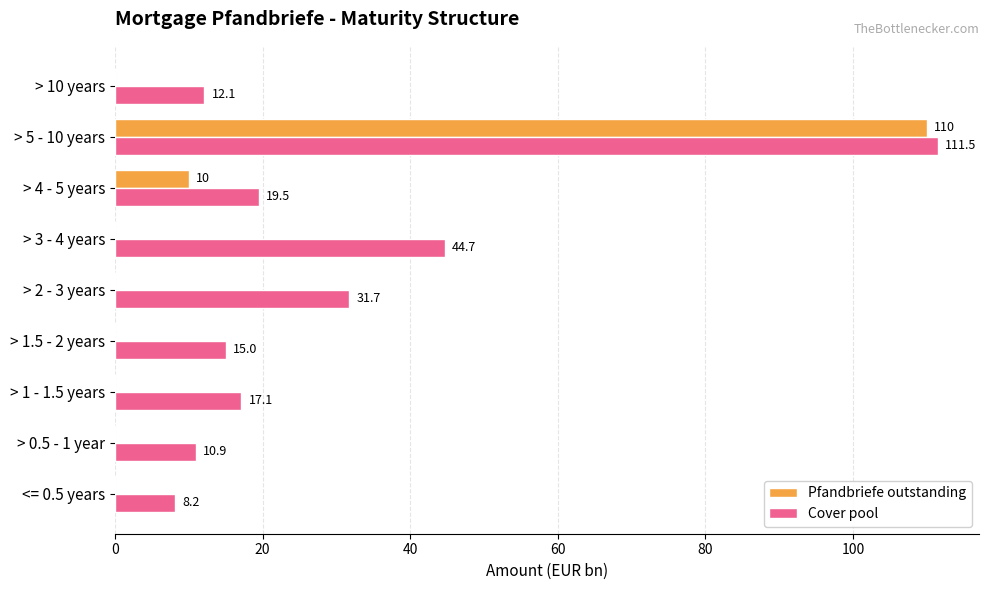

At which label is Cover pool closest to 59?

> 3 - 4 years